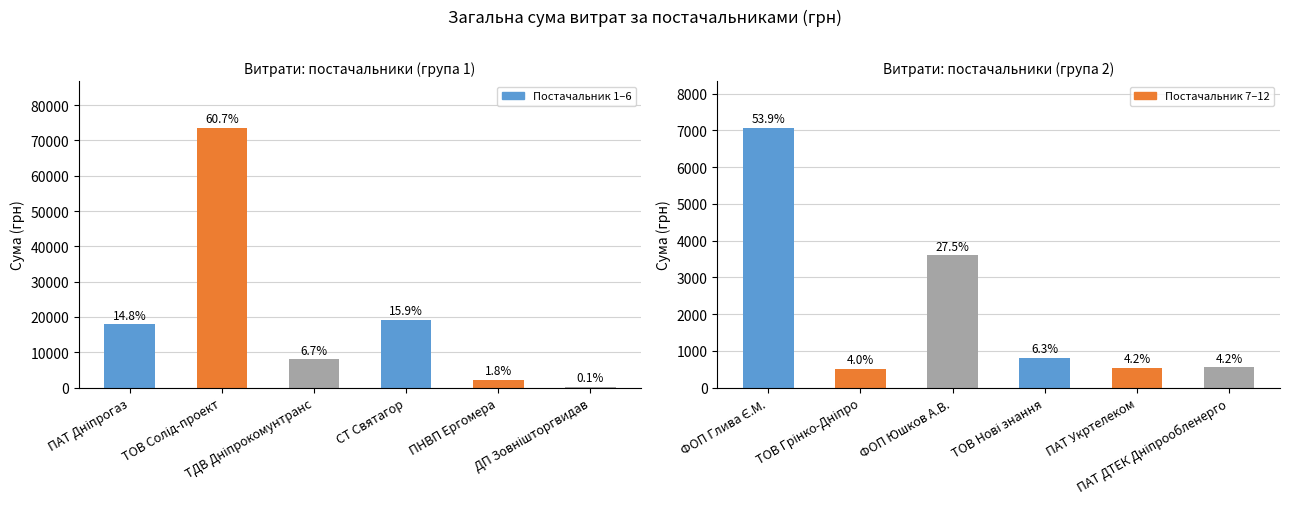

What position from the right is ПАТ Укртелеком?

2